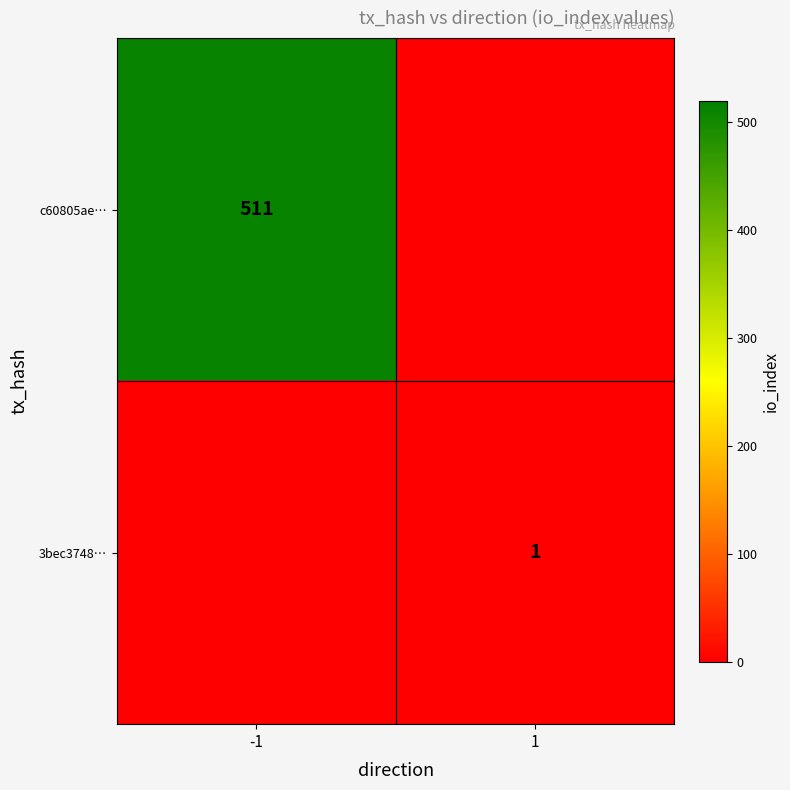

Is it true that c60805ae… equals 300 at -1?

False